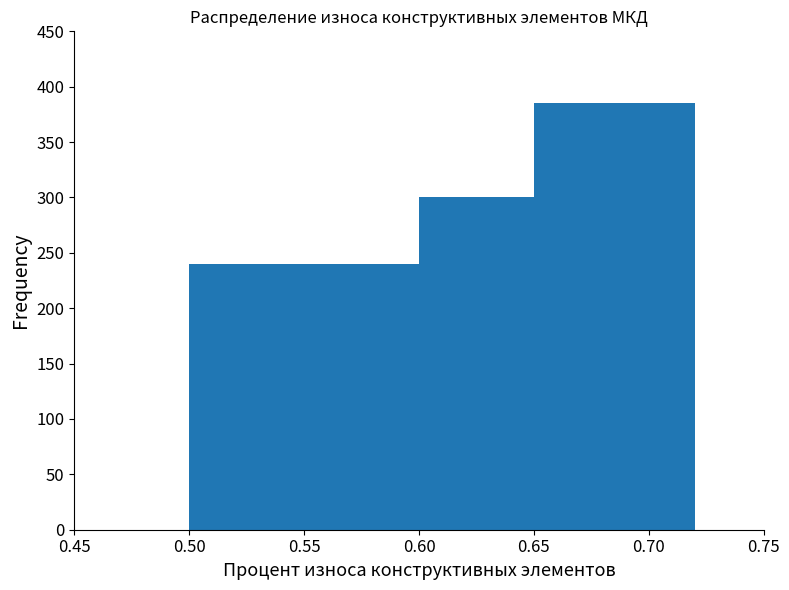

Which range on the x-axis has the tallest bar?

0.65 to 0.72